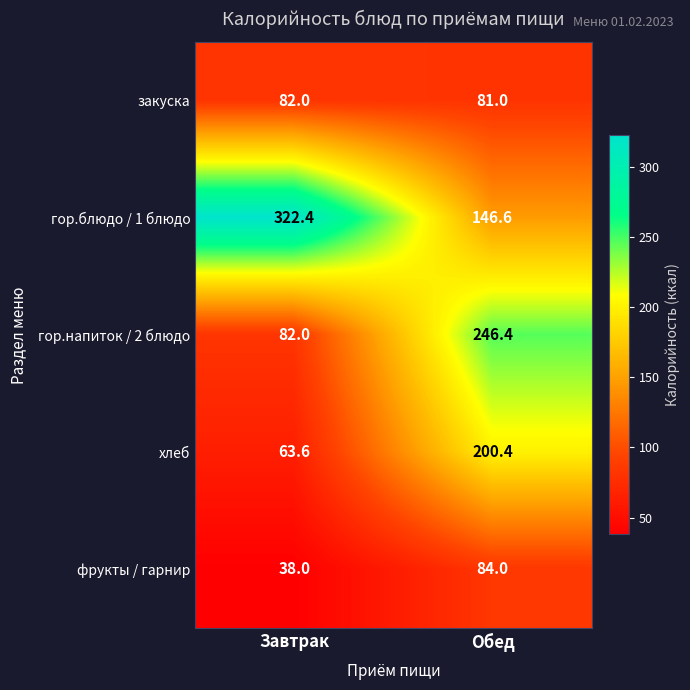

Which series has the largest total across all categories?

гор.блюдо / 1 блюдо